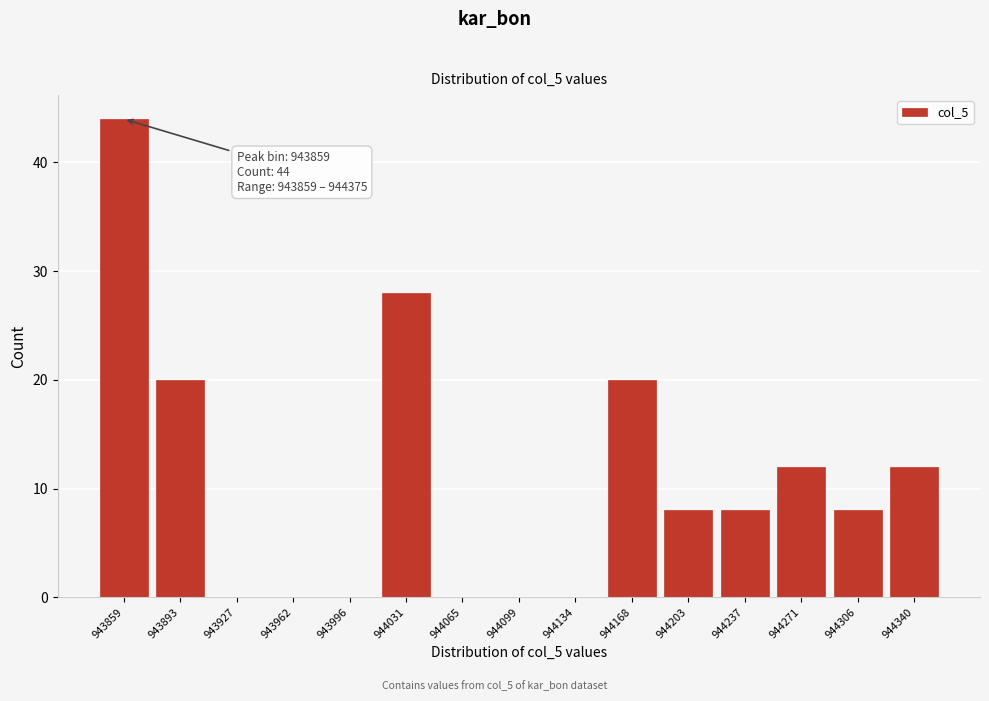

Reading right to left, transcribe all the data shown in this chart.

944340=12	944306=8	944271=12	944237=8	944203=8	944168=20	944134=0	944099=0	944065=0	944031=28	943996=0	943962=0	943927=0	943893=20	943859=44